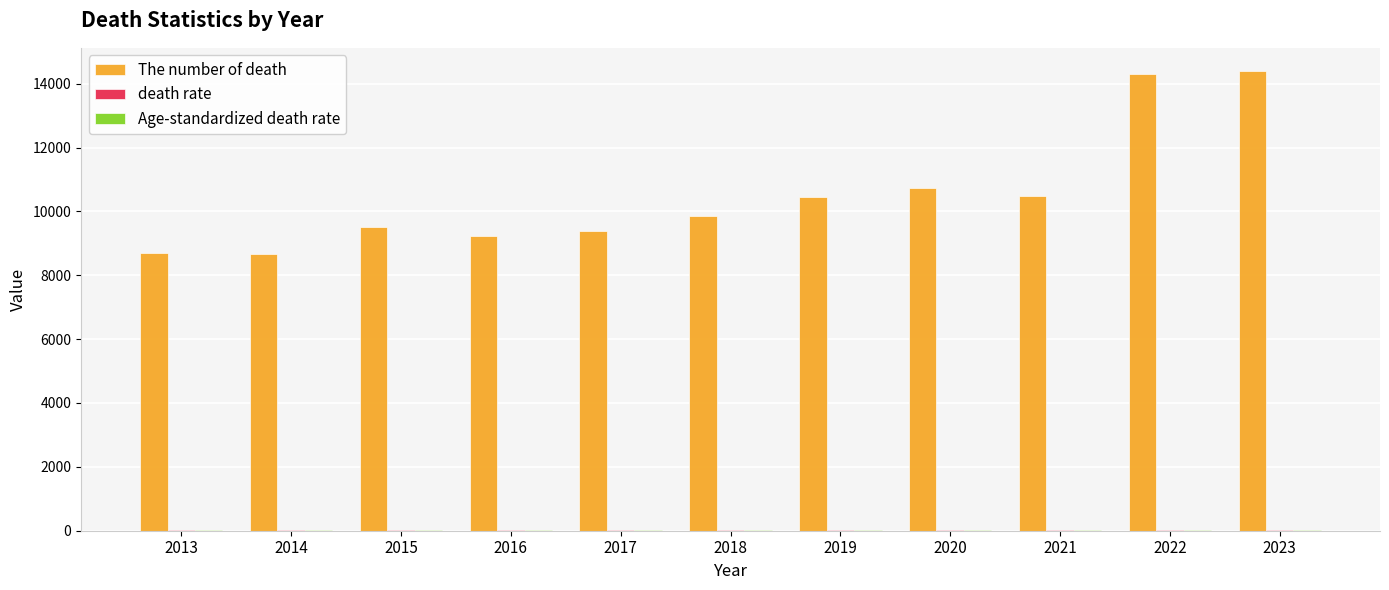

Between 2014 and 2022, which series saw the biggest shift?

The number of death